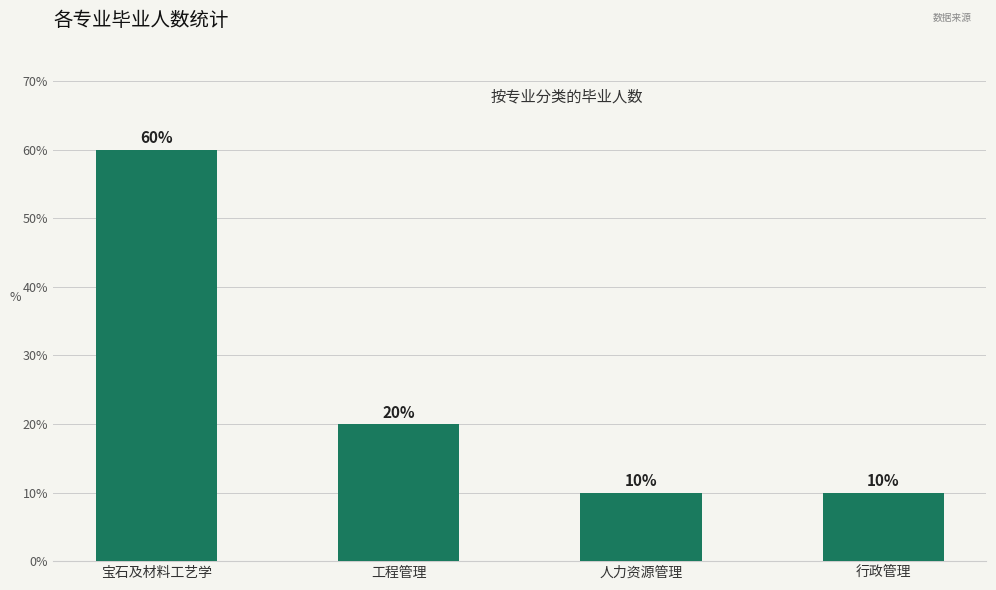

Where is the data nearest to the value 35?

工程管理